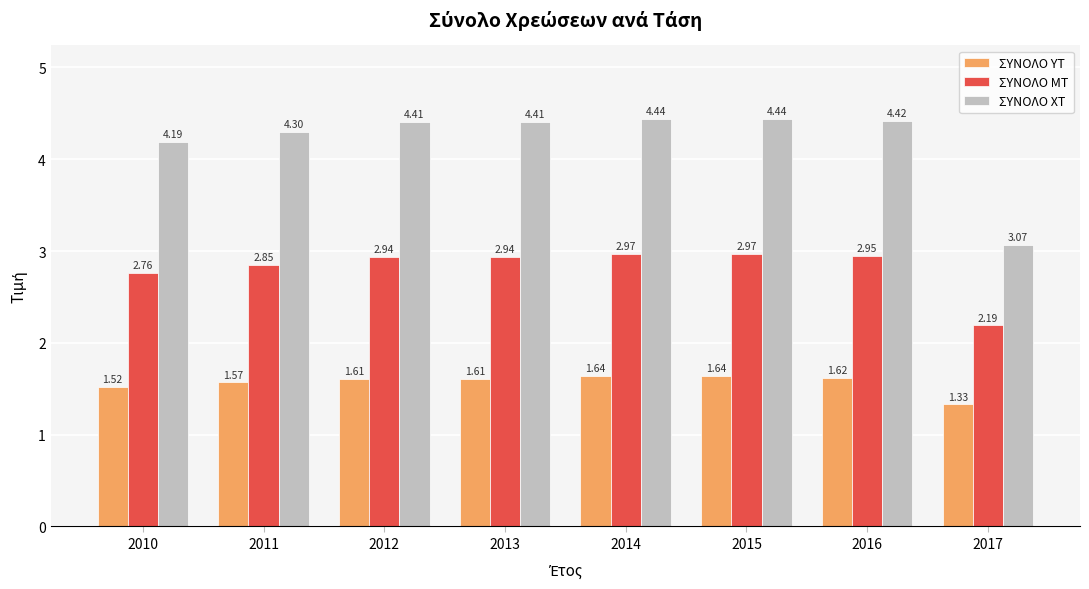

What is the difference between the maximum and minimum values in the ΣΥΝΟΛΟ ΥΤ series?

0.3